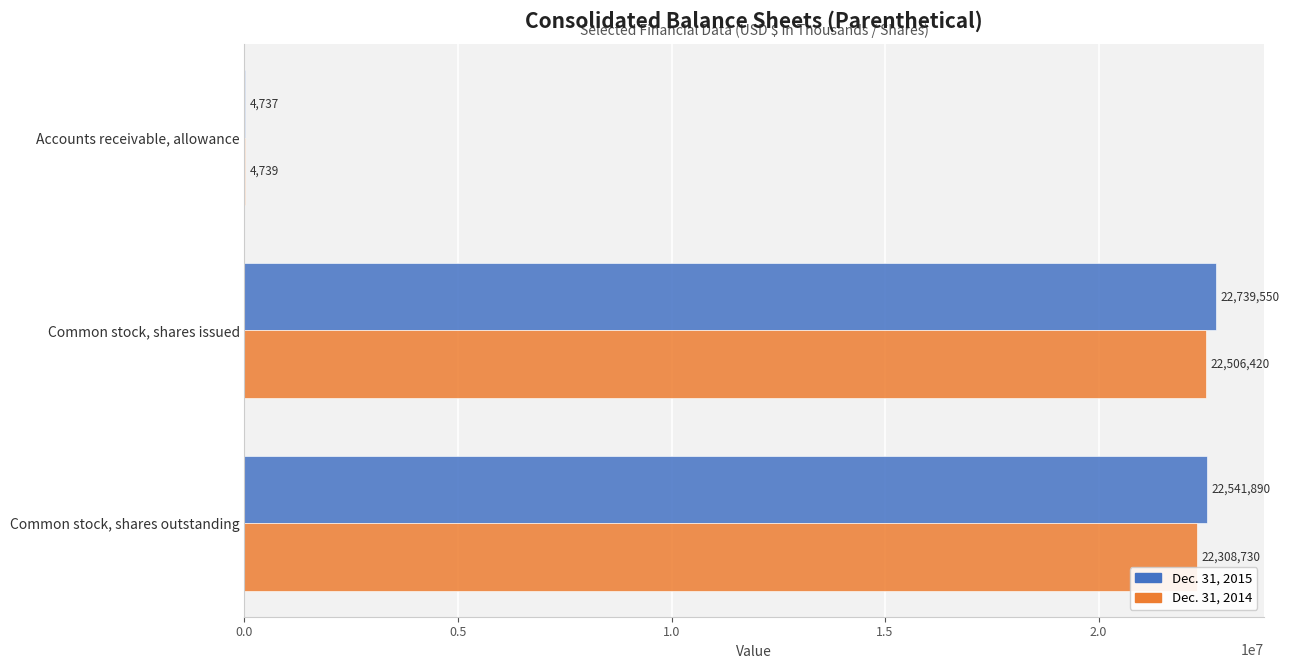

Read the Dec. 31, 2015 value at Accounts receivable, allowance, to the nearest 10.

4740